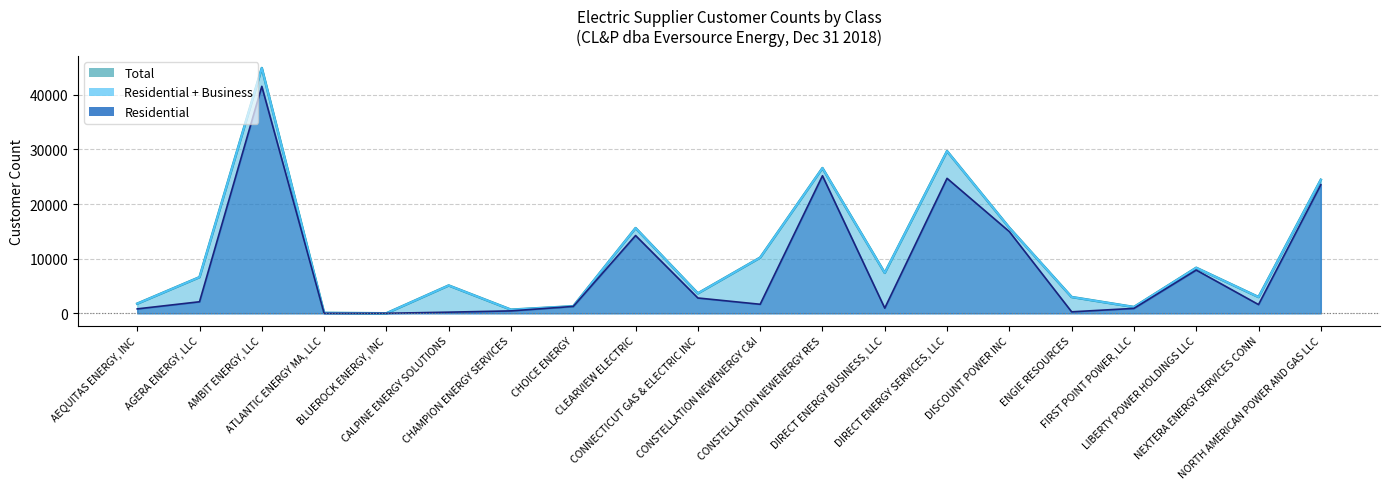

At how many categories does at least one series exceed 41467?

1